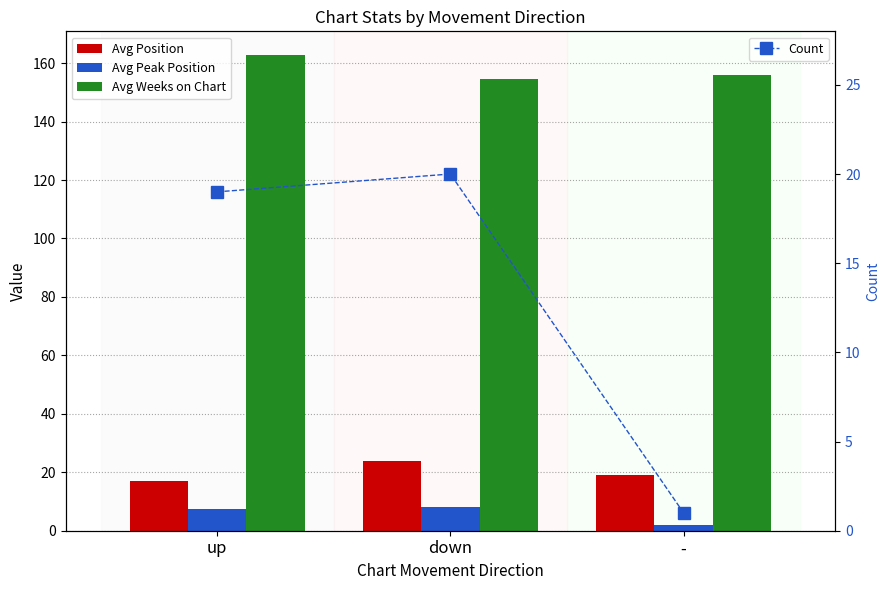

Where does the Count series first go above 19?

down